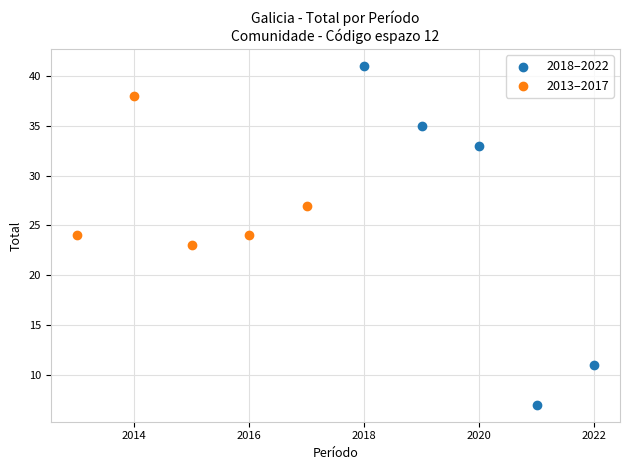

Which series reaches the maximum Y coordinate?

2018–2022